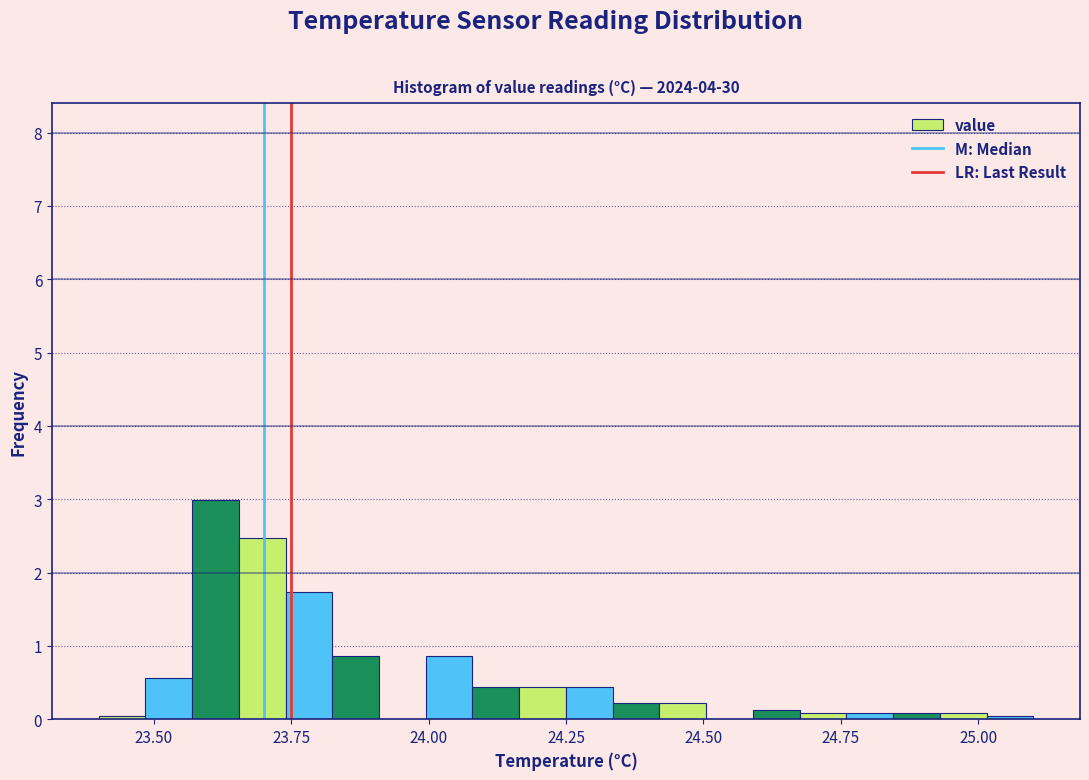

Around what value on the x-axis is the tallest bar? Give the approximate position of its centre, as read against the axis.

23.60